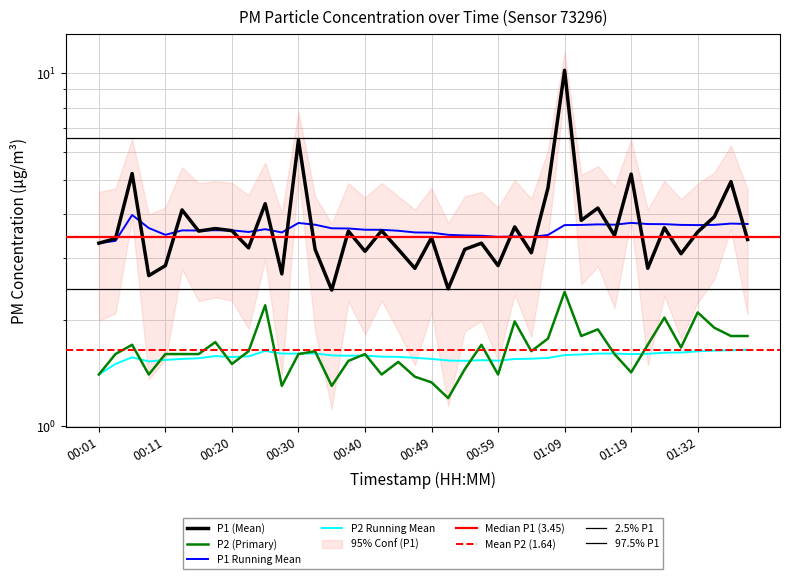

Does the chart display data point markers on the line(s)?

No